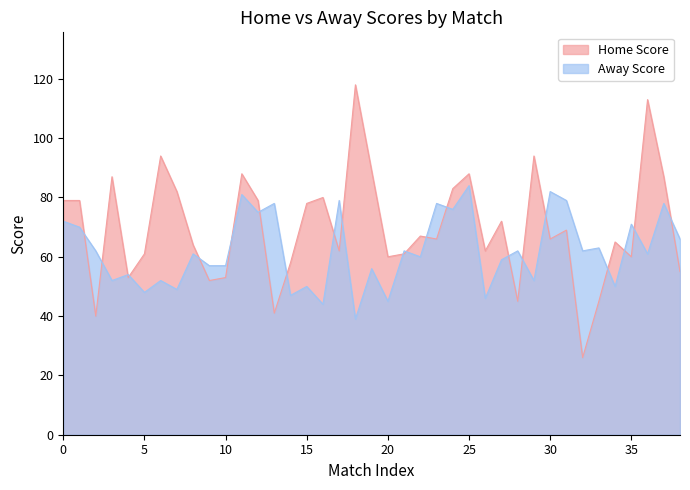

Is it true that Away Score equals 20 at 15?

False